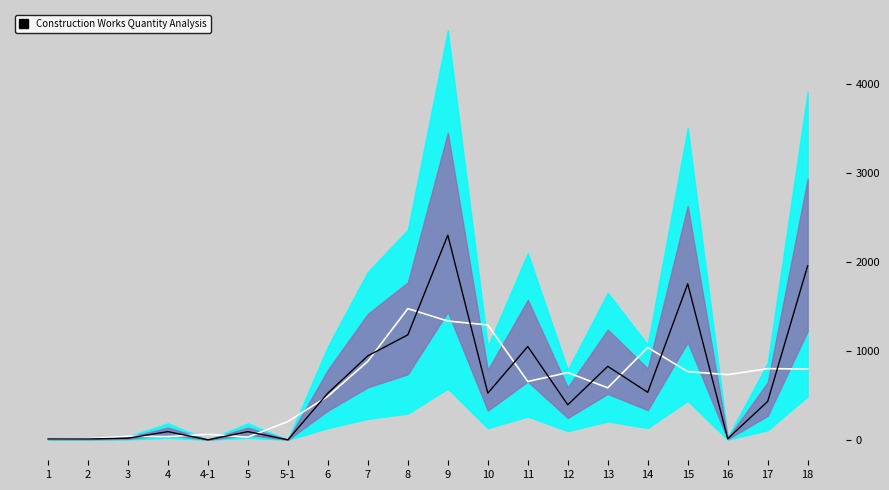

Reading right to left, transcribe all the data shown in this chart.

trend: 18=795.4	17=799.5	16=732.0	15=766.1	14=1037.1	13=584.0	12=755.5	11=655.0	10=1290.4	9=1334.1	8=1473.8	7=882.1	6=489.1	5-1=205.4	5=30.7	4-1=61.4	4=36.8	3=39.9	2=12.3	1=6.1
quantity: 18=1955.0	17=431.2	16=12.2	15=1752.4	14=533.7	13=825.3	12=393.0	11=1048.0	10=524.0	9=2299.2	8=1179.1	7=943.2	6=524.0	5-1=0.1	5=92.0	4-1=0.1	4=92.0	3=18.4	2=9.2	1=9.2